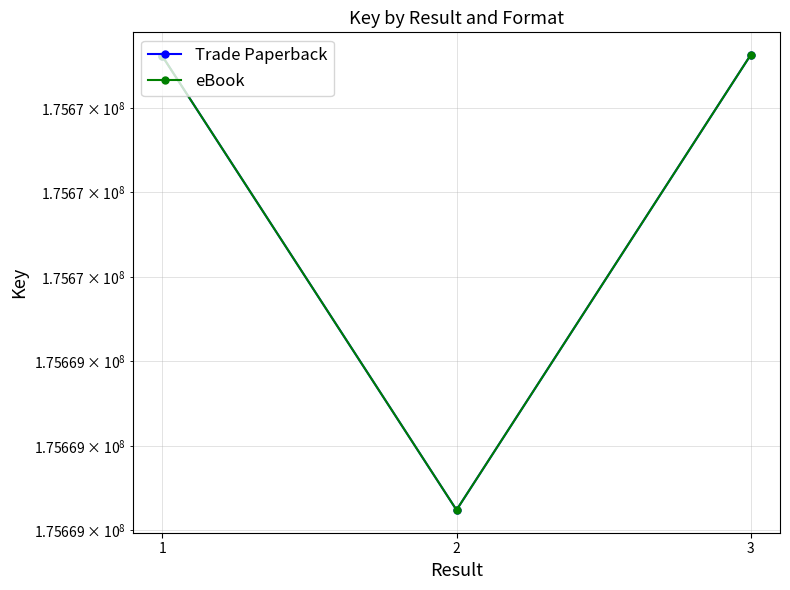

At which label does eBook reach its peak?

3